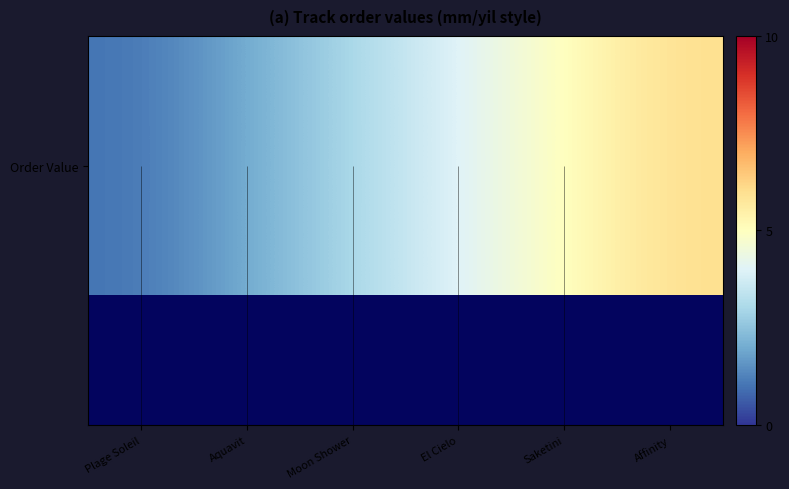

Rank the categories by value from highest to lowest.

Affinity, Saketini, El Cielo, Moon Shower, Aquavit, Plage Soleil